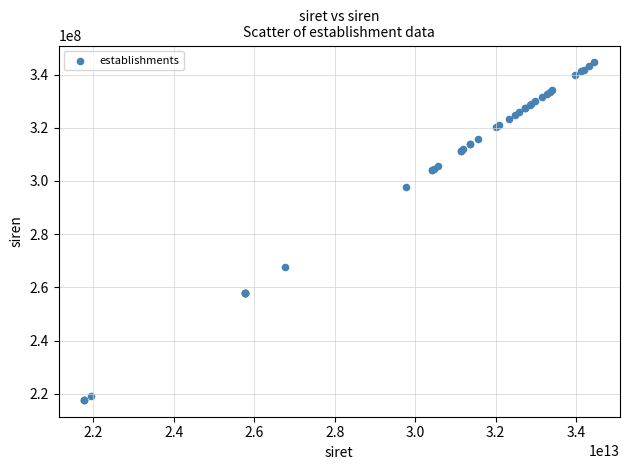

What Y value in the scatter plot is closest to 281126203?

267703148